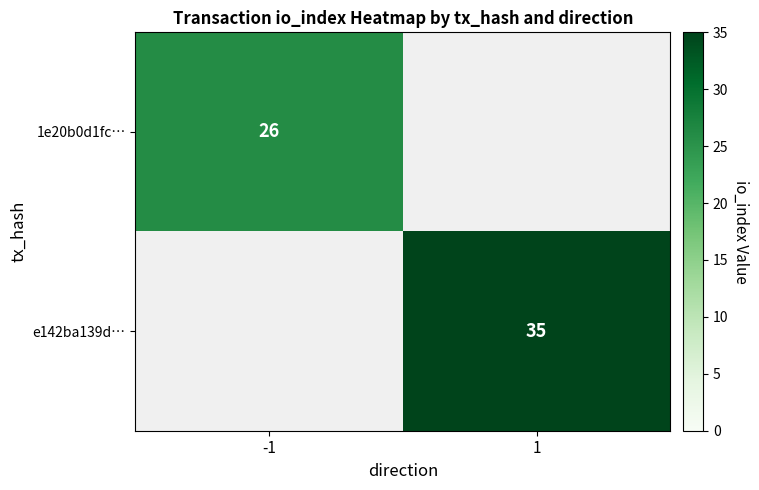

Which category has the lowest value in the 1e20b0d1fc… series?

-1